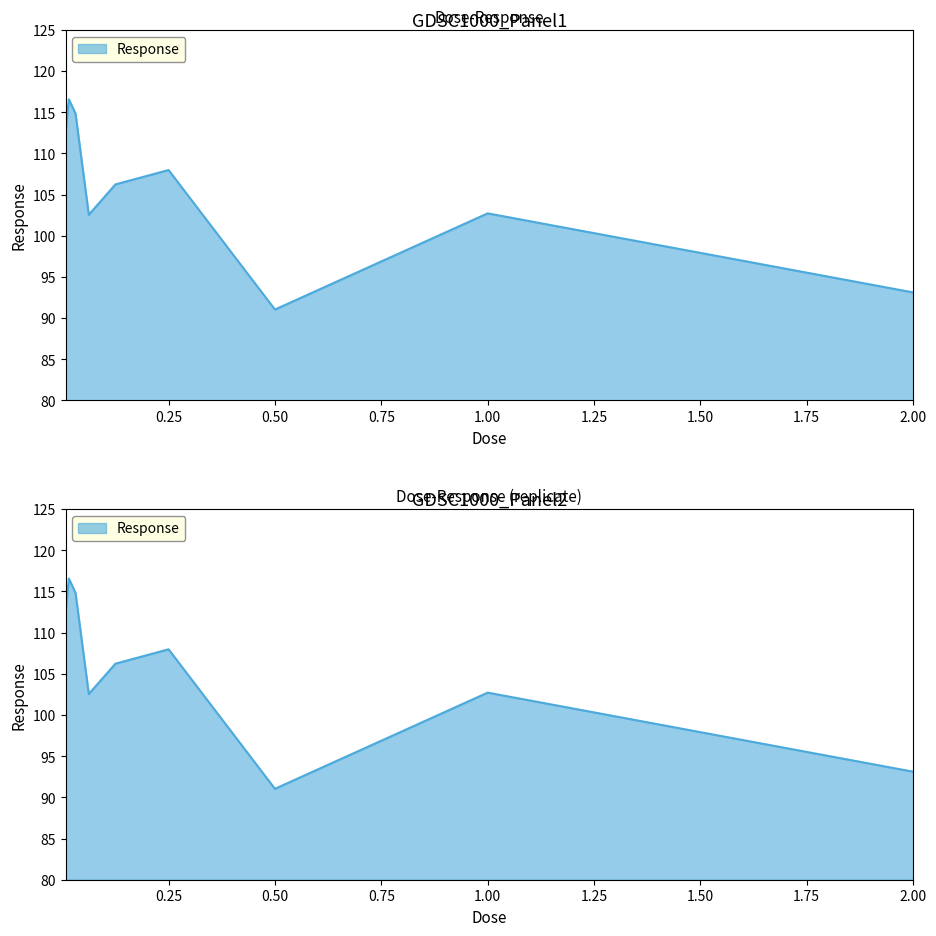

What is the smallest value displayed?

91.0